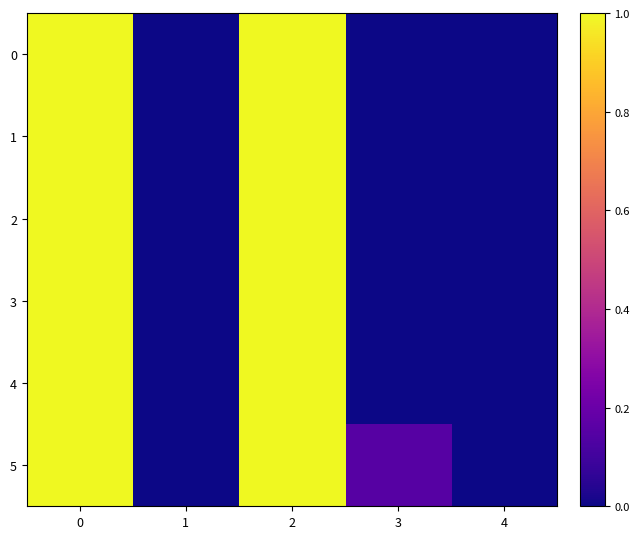

Reading right to left, transcribe all the data shown in this chart.

0: 4=0.0	3=0.0	2=1.0	1=0.0	0=1.0
1: 4=0.0	3=0.0	2=1.0	1=0.0	0=1.0
2: 4=0.0	3=0.0	2=1.0	1=0.0	0=1.0
3: 4=0.0	3=0.0	2=1.0	1=0.0	0=1.0
4: 4=0.0	3=0.0	2=1.0	1=0.0	0=1.0
5: 4=0.0	3=0.2	2=1.0	1=0.0	0=1.0